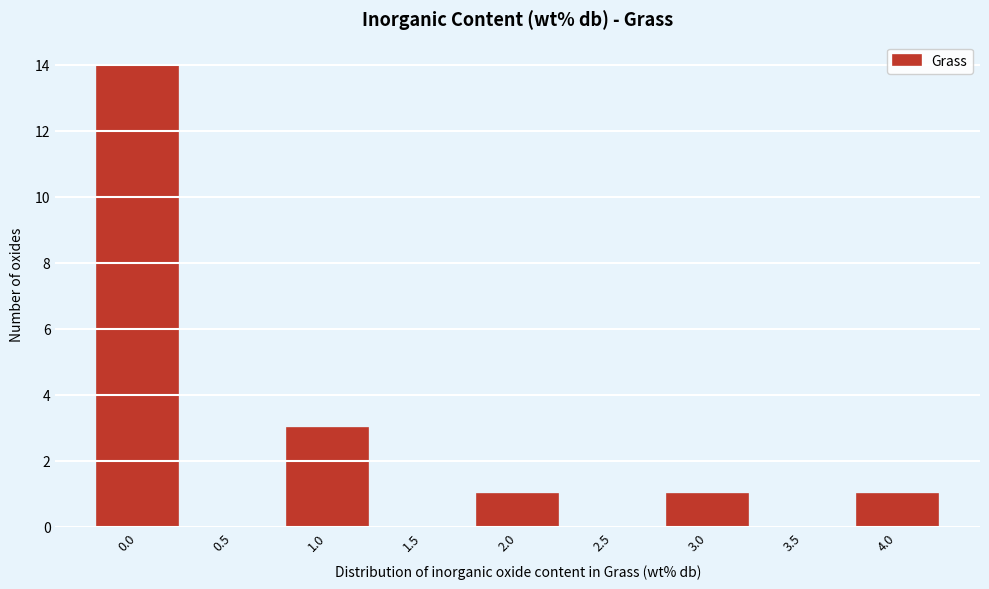

Reading right to left, transcribe all the data shown in this chart.

4.0=1	3.5=0	3.0=1	2.5=0	2.0=1	1.5=0	1.0=3	0.5=0	0.0=14